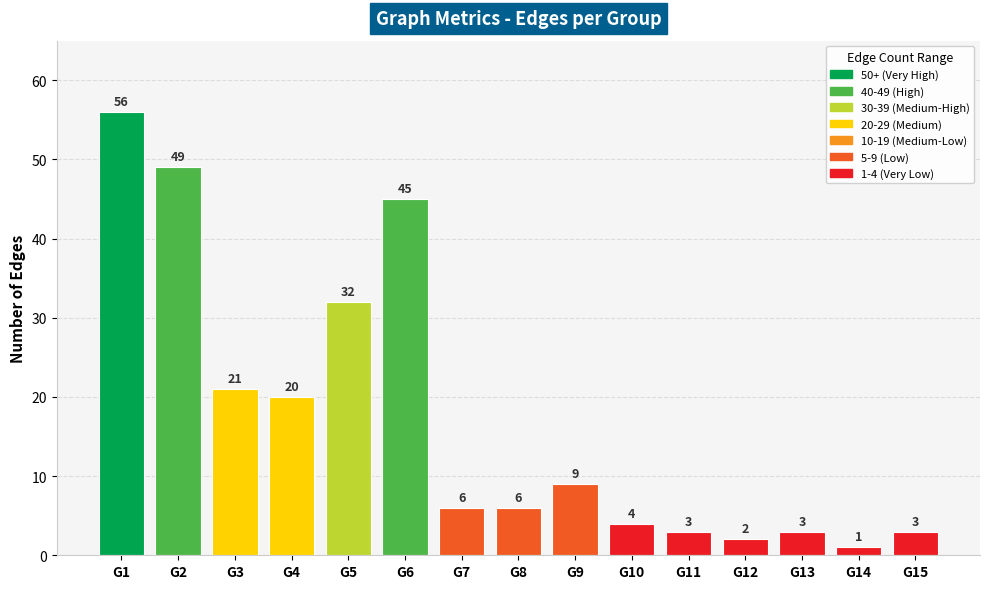

Which label corresponds to the smallest value in the chart?

G14